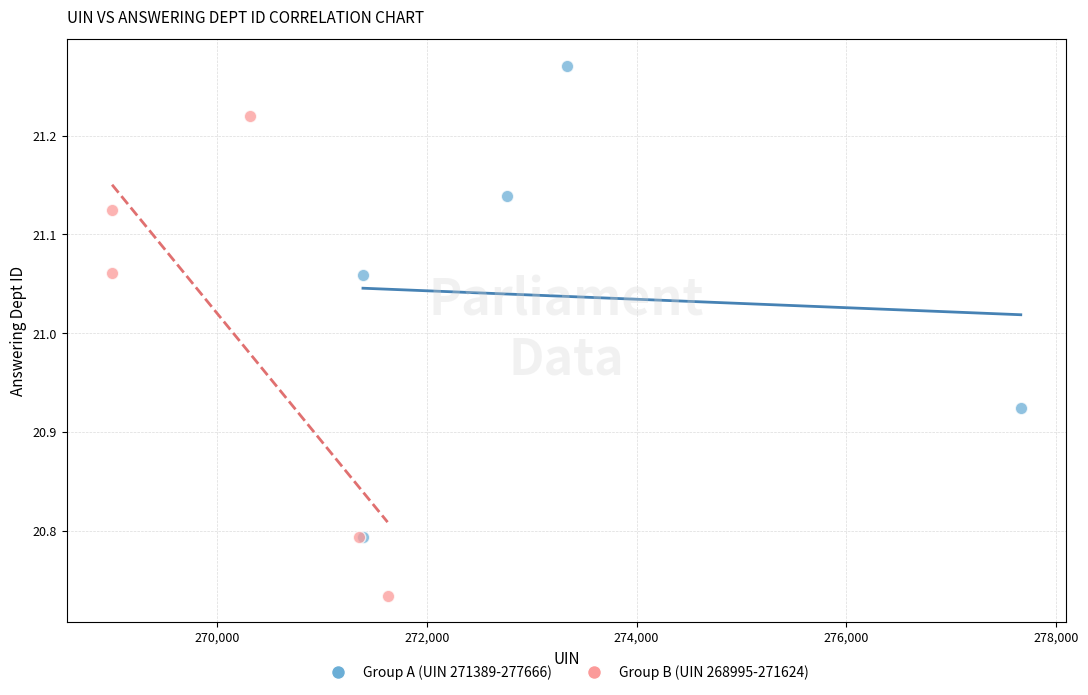

Which series contains the highest Y value?

Group A (UIN 271389-277666)